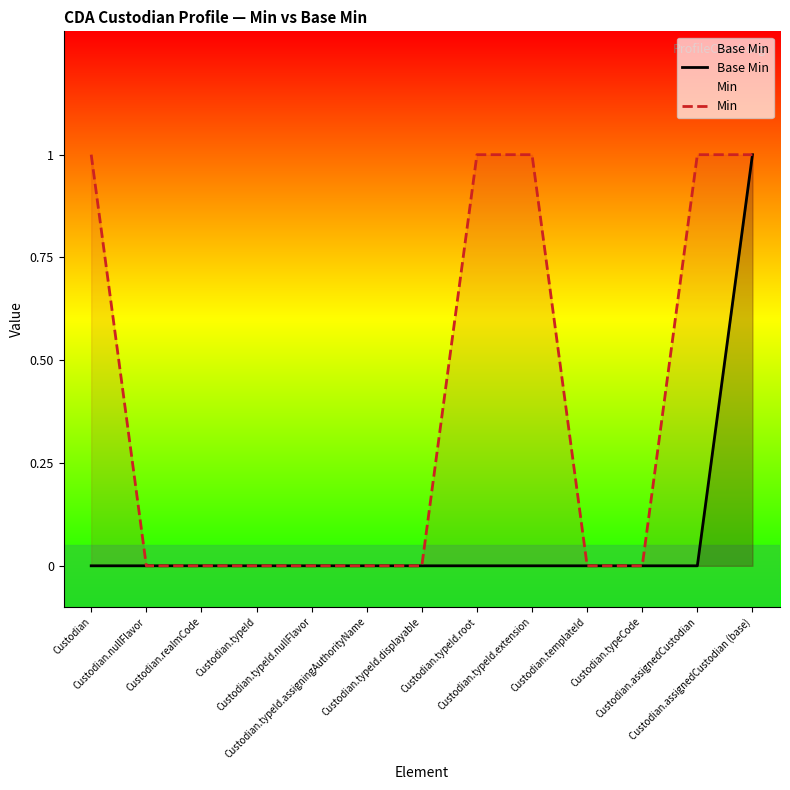

True or false: Base Min and Min intersect in this chart.

False